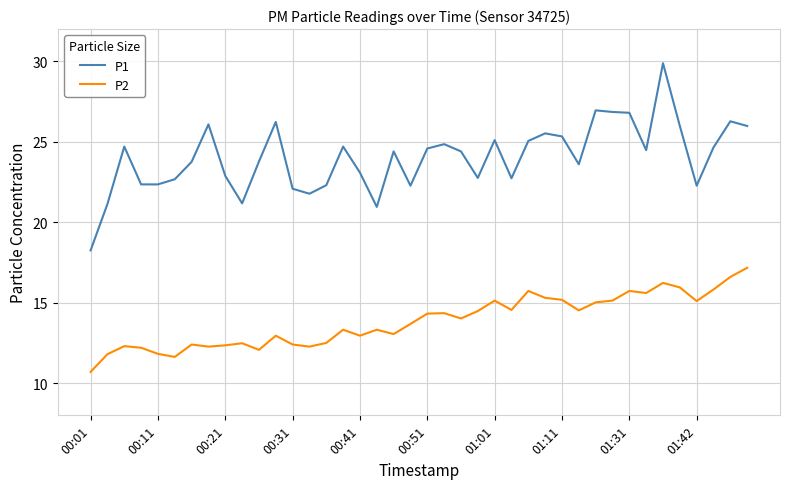

What is the maximum value shown in the chart?

29.9